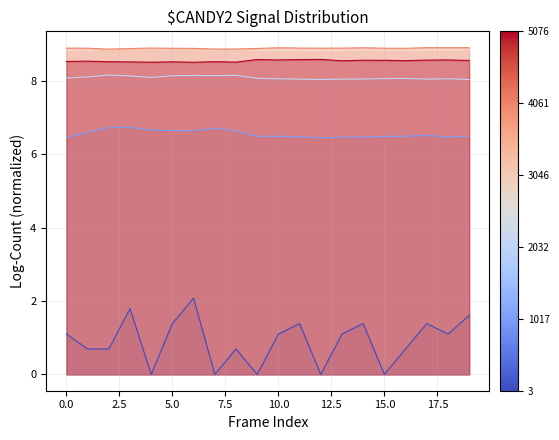

Read the 7306 value at 12895.

8.9